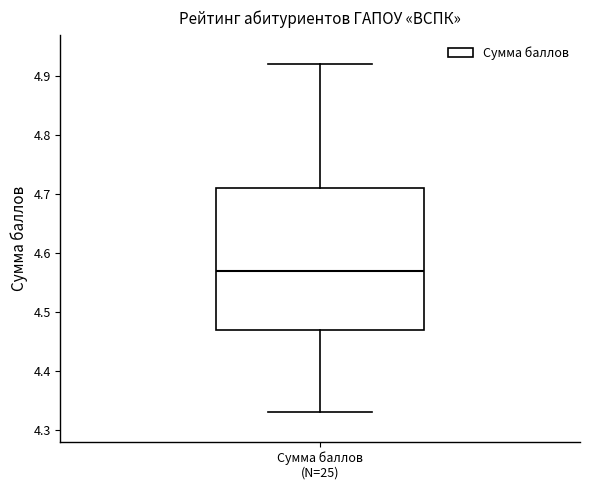

Read this box plot against the y-axis: the position of the median line, the range covered by the box, and the ends of both whiskers. The values are not printed on the chart, so give them approximately, as read against the axis.

median 4.57, box 4.47 to 4.71, whiskers 4.33 to 4.92